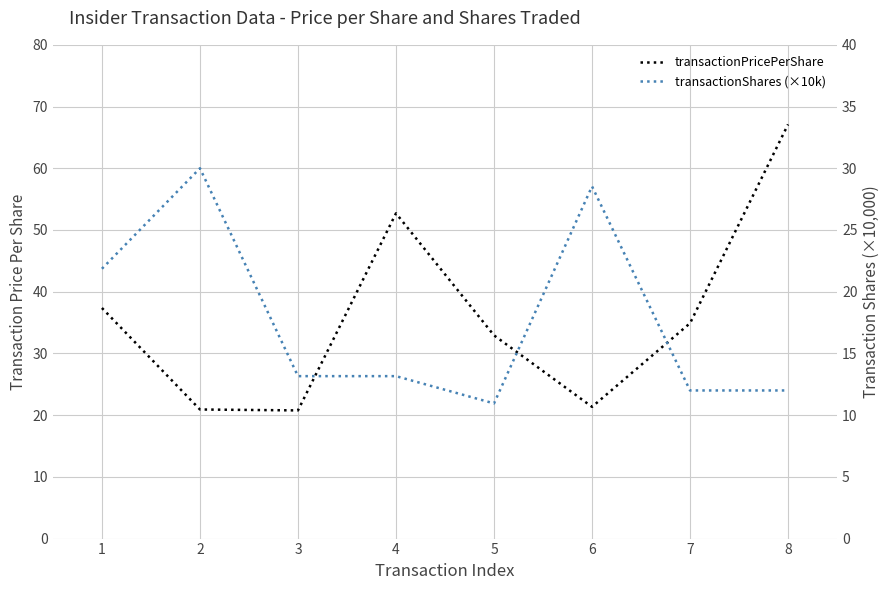

True or false: transactionPricePerShare has a value of 4.9 at 2.

False